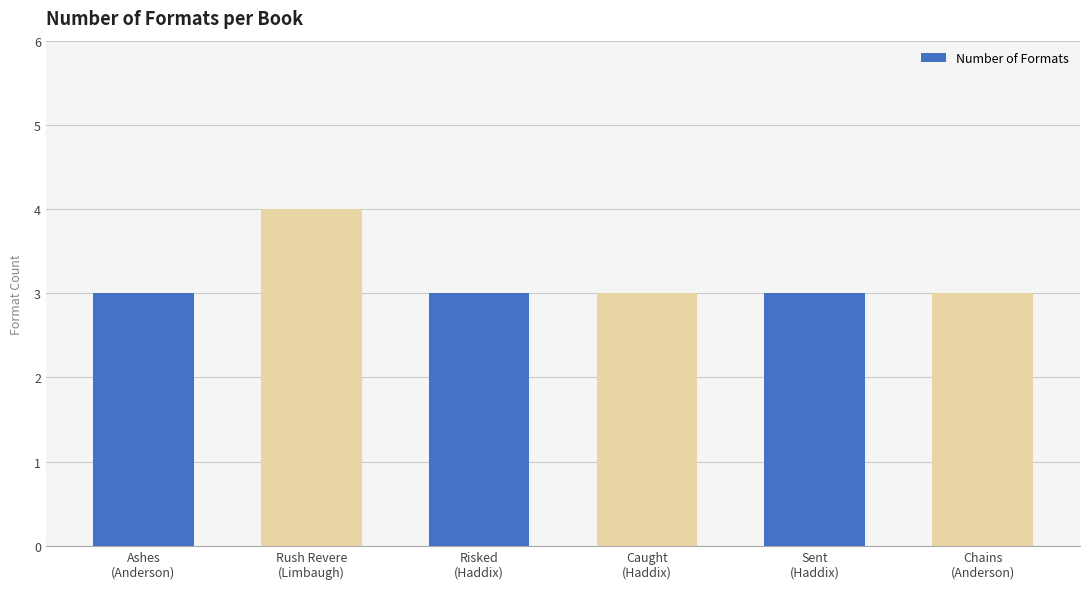

What is the difference between the maximum and minimum values?

1